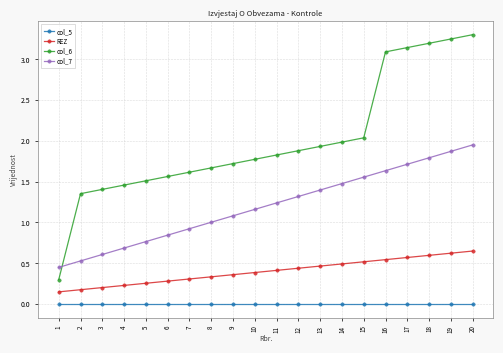

What is the approximate value of REZ at 19?

0.6